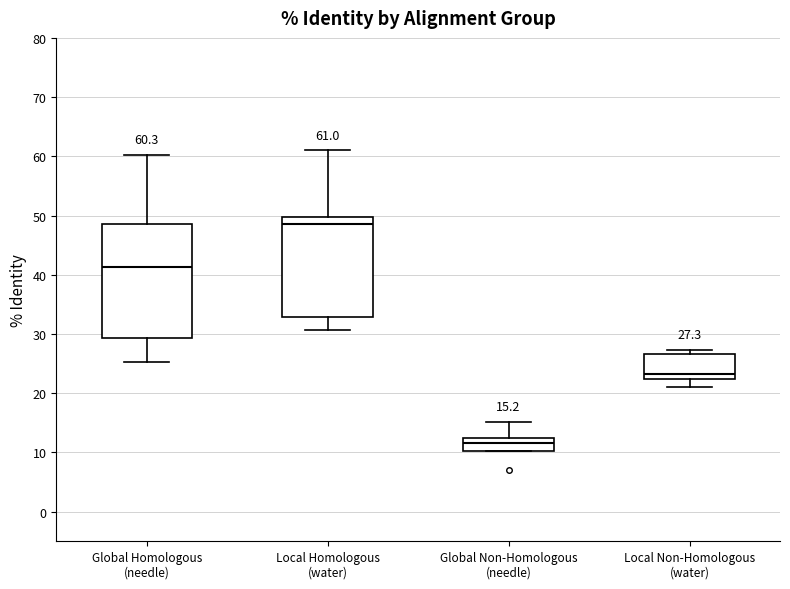

Which box is the tallest, from its lower edge to its upper edge?

Global Homologous (needle)